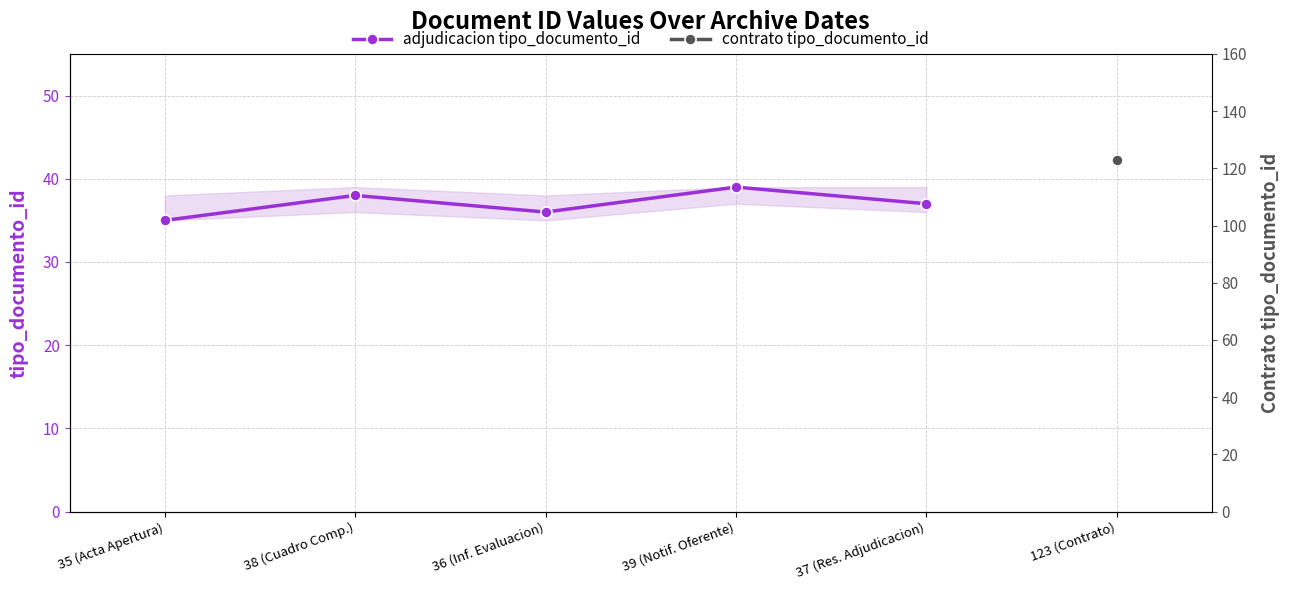

Which has a higher value, 36 (Inf. Evaluacion) or 38 (Cuadro Comp.)?

38 (Cuadro Comp.)